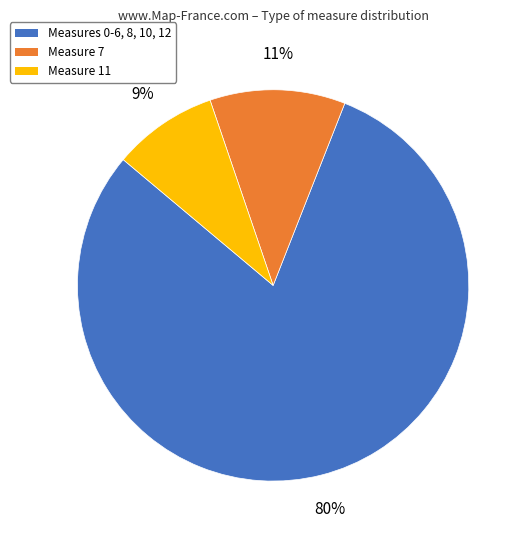

To the nearest percent, what is the difference between the largest and smallest slice percentages?

71%